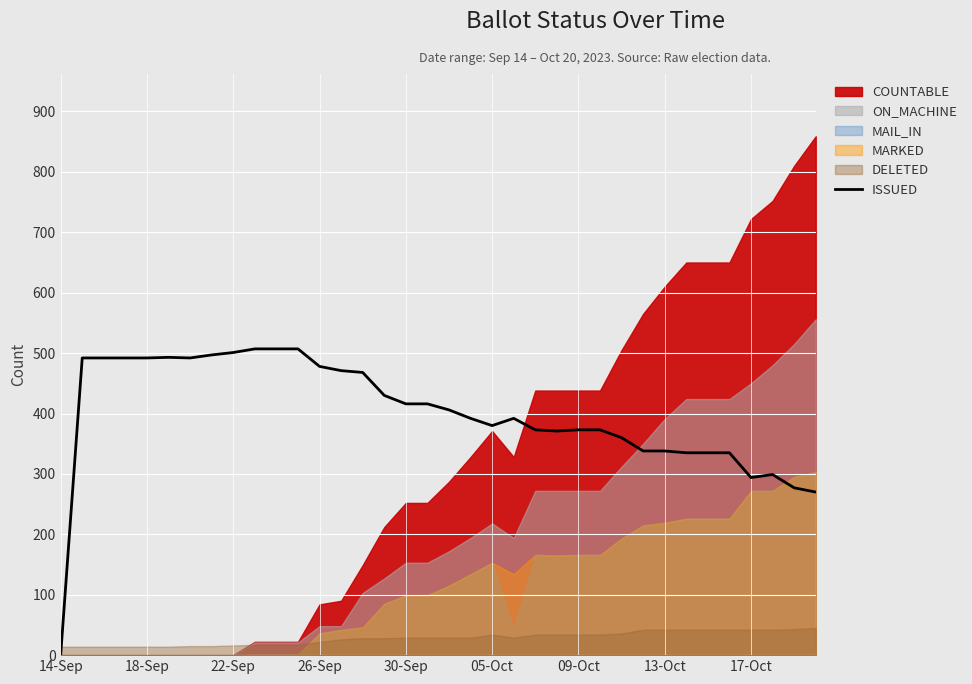

True or false: the data shows 895 at 10.

False